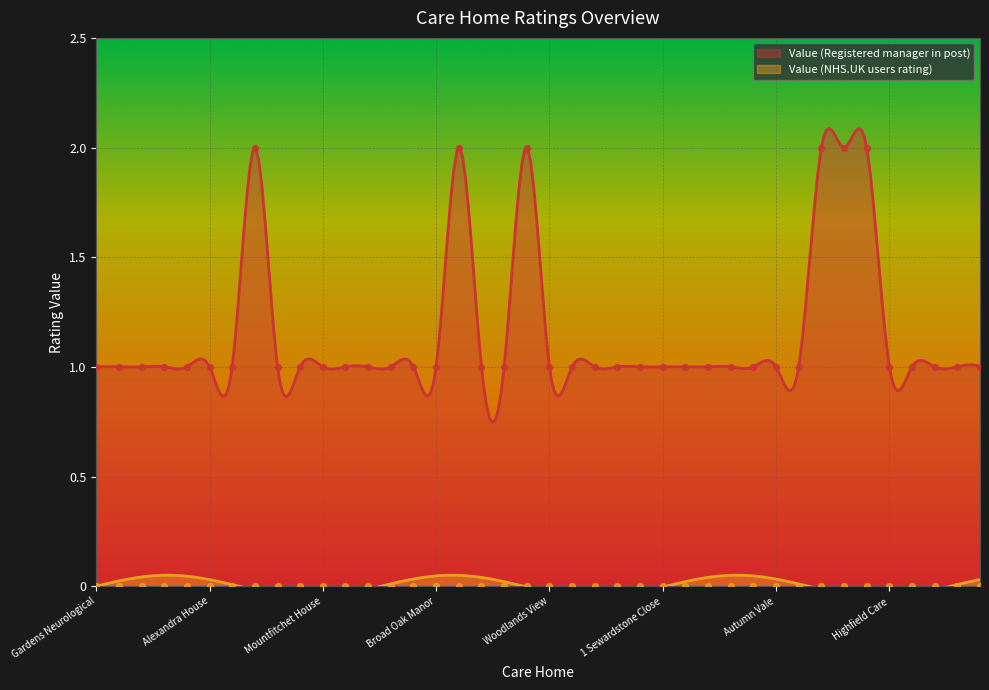

What is the change in value from Paternoster House to Stanley Wilson?

-1